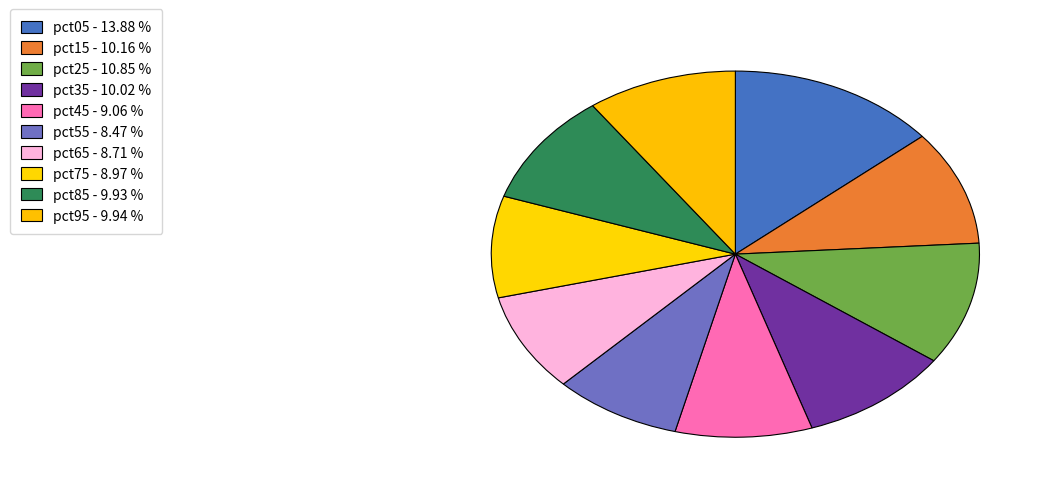

How many slices are in this pie chart?

10